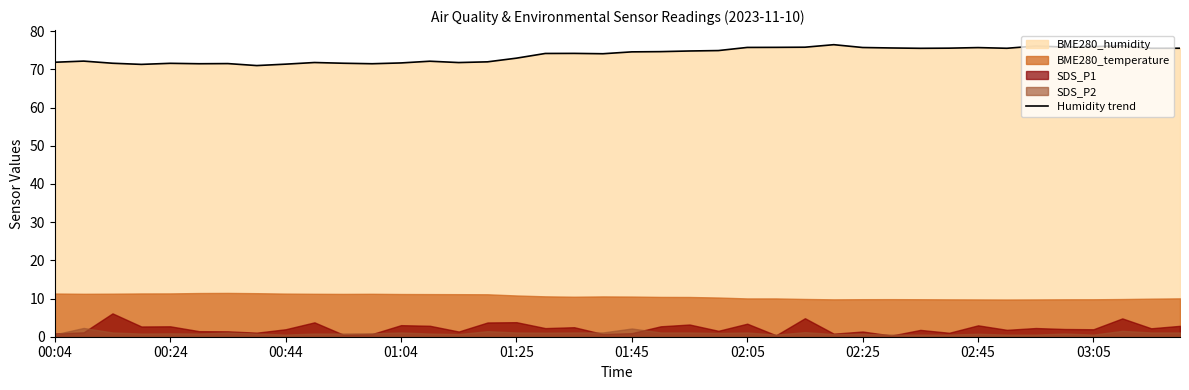

What is the highest value of the Humidity trend series?

76.5